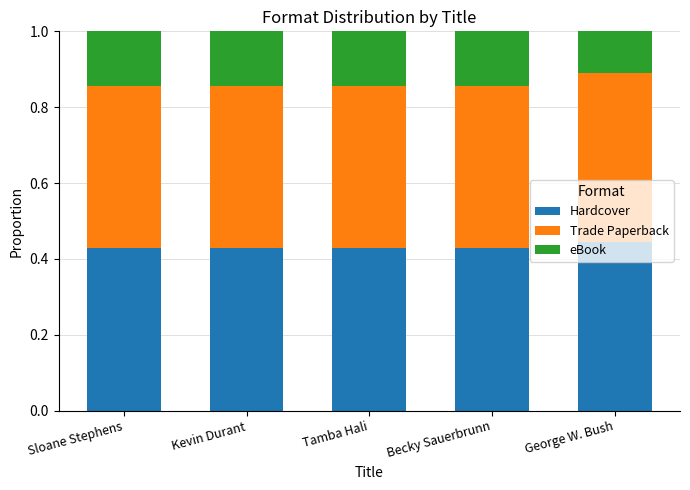

Count the number of categories in the chart.

5